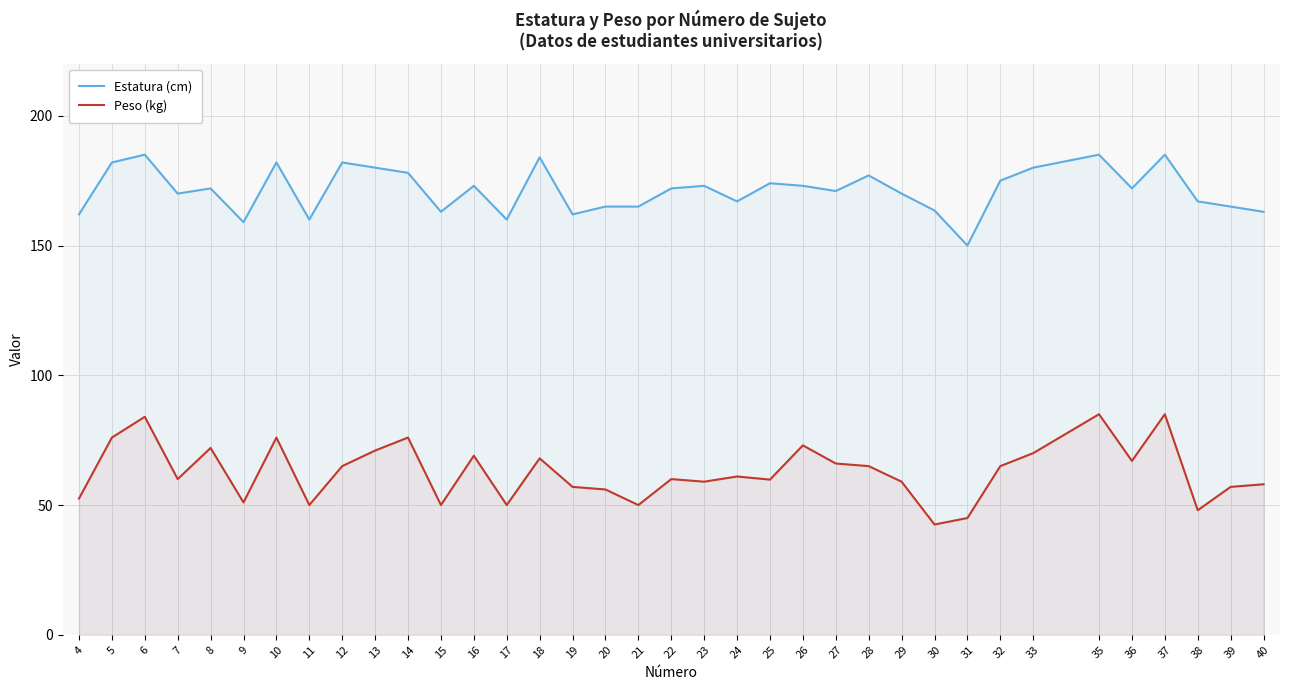

Reading right to left, what are all the values shown in this chart?

Estatura (cm): 40=163.0	39=165.0	38=167.0	37=185.0	36=172.0	35=185.0	33=180.0	32=175.0	31=150.0	30=163.5	29=170.0	28=177.0	27=171.0	26=173.0	25=174.0	24=167.0	23=173.0	22=172.0	21=165.0	20=165.0	19=162.0	18=184.0	17=160.0	16=173.0	15=163.0	14=178.0	13=180.0	12=182.0	11=160.0	10=182.0	9=159.0	8=172.0	7=170.0	6=185.0	5=182.0	4=162.0
Peso (kg): 40=58.0	39=57.0	38=48.0	37=85.0	36=67.0	35=85.0	33=70.0	32=65.0	31=45.0	30=42.5	29=59.0	28=65.0	27=66.0	26=73.0	25=59.8	24=61.0	23=59.0	22=60.0	21=50.0	20=56.0	19=57.0	18=68.0	17=50.0	16=69.0	15=50.0	14=76.0	13=71.0	12=65.0	11=50.0	10=76.0	9=51.0	8=72.0	7=60.0	6=84.0	5=76.0	4=52.5